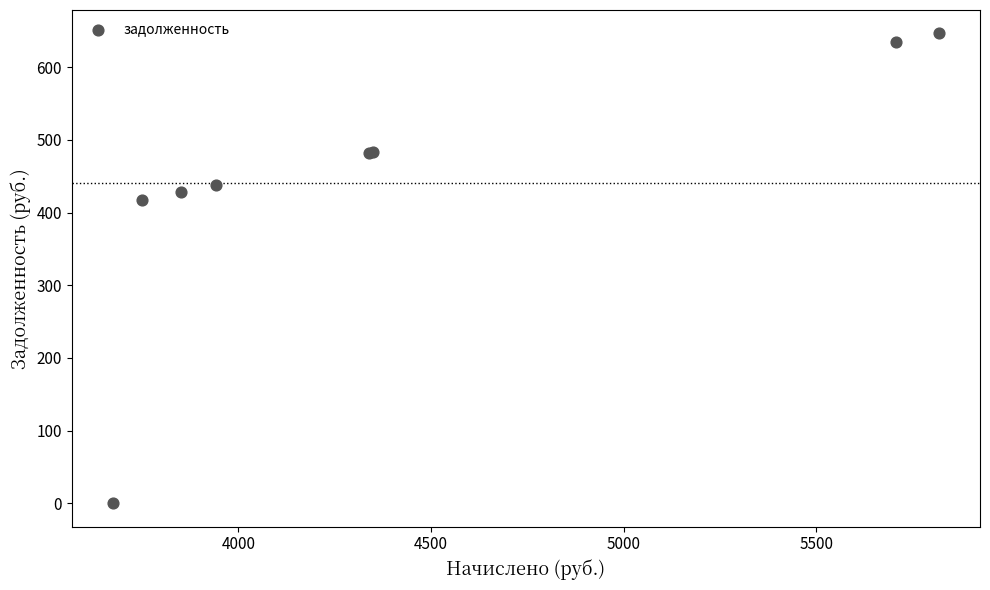

What Y value in the scatter plot is closest to 323?

416.6